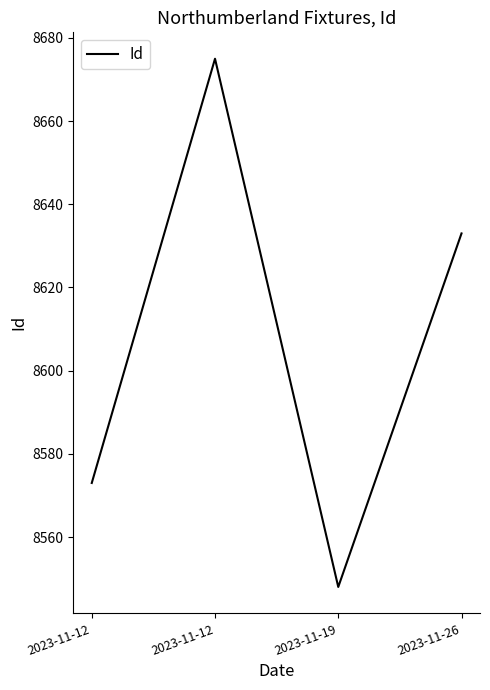

Is this an area chart (filled region under the line)?

No